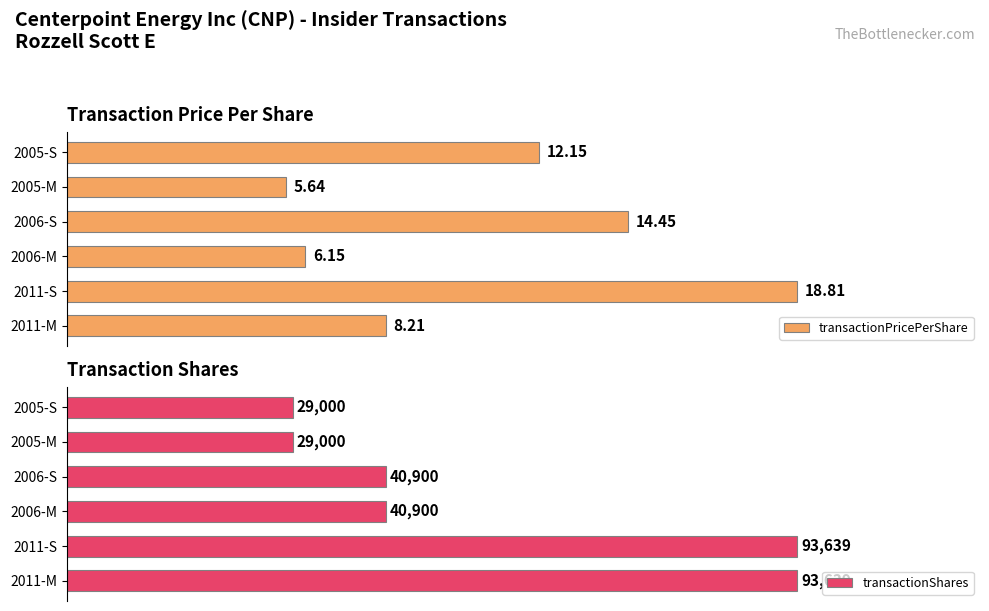

List the labels in order of transactionPricePerShare value, largest first.

2011-S, 2006-S, 2005-S, 2011-M, 2006-M, 2005-M